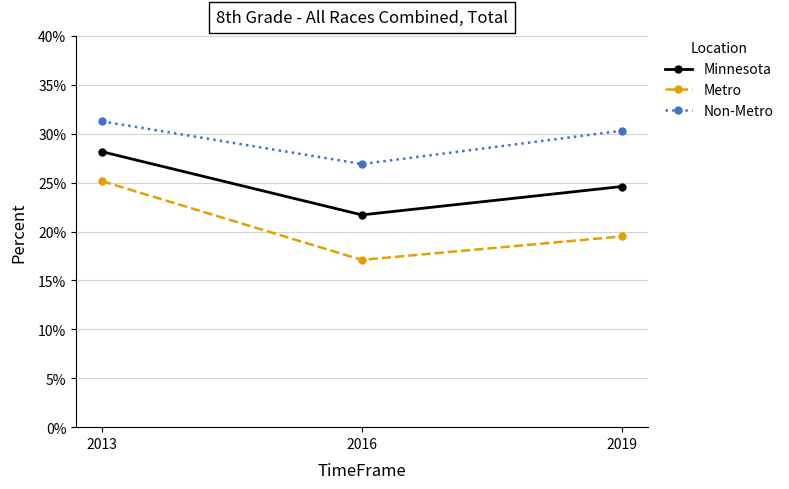

What are all the series names shown in the legend?

Minnesota, Metro, Non-Metro